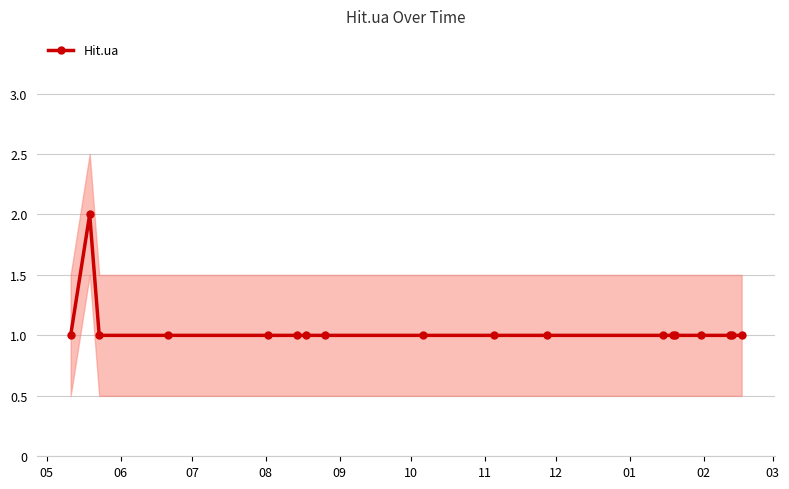

What is the value of the Hit.ua point at the 4th from the left?

1